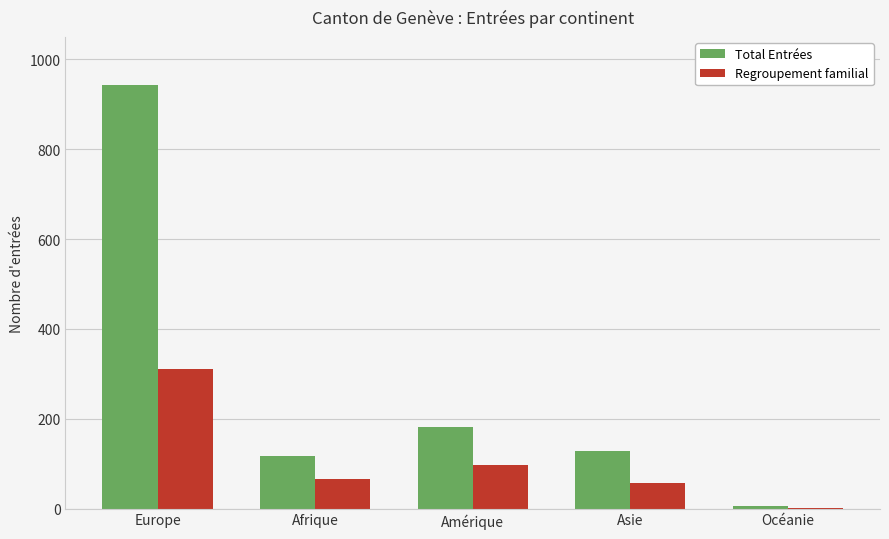

What is the sum of the Total Entrées values at Asie and Afrique?

245